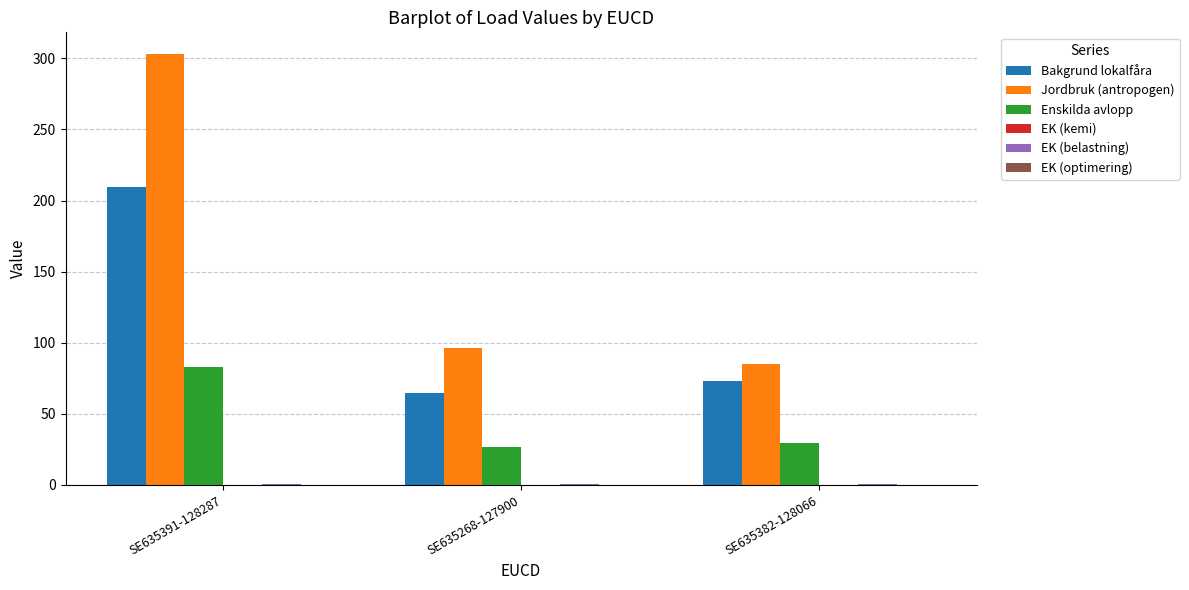

At which label is Jordbruk (antropogen) closest to 194?

SE635268-127900